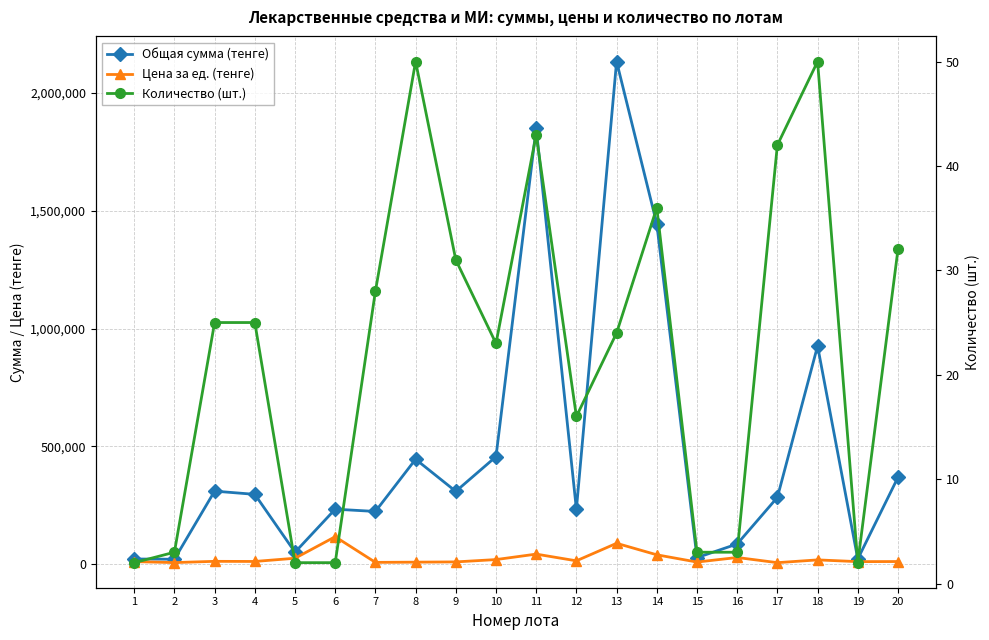

The value of Количество (шт.) at 8 is 71.8. True or false?

False